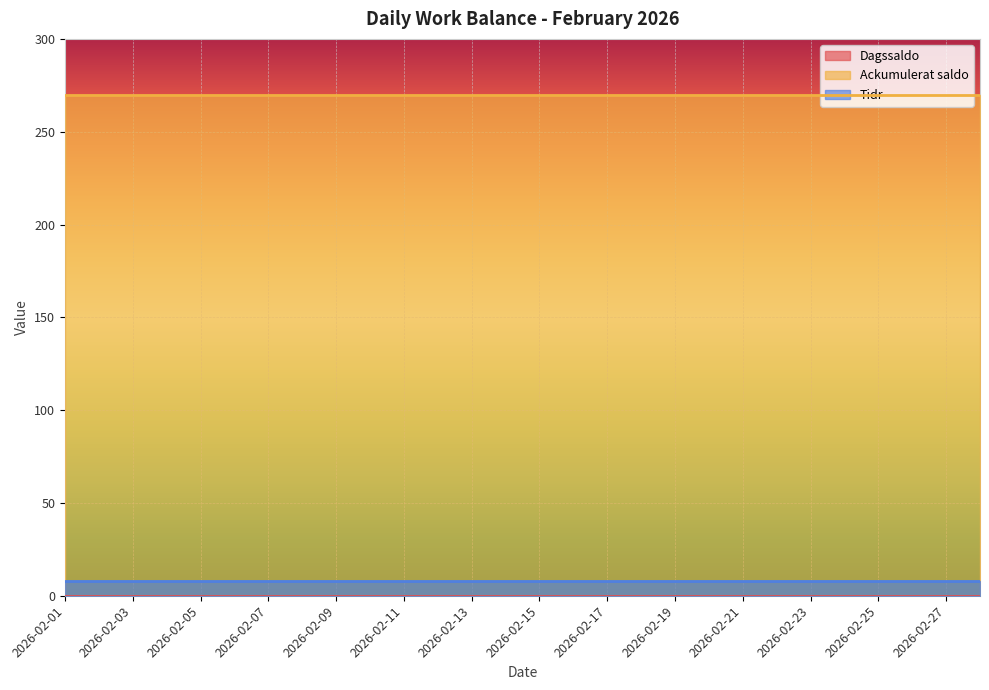

What is the spread (max minus min) of values at 2026-02-01?

270.0